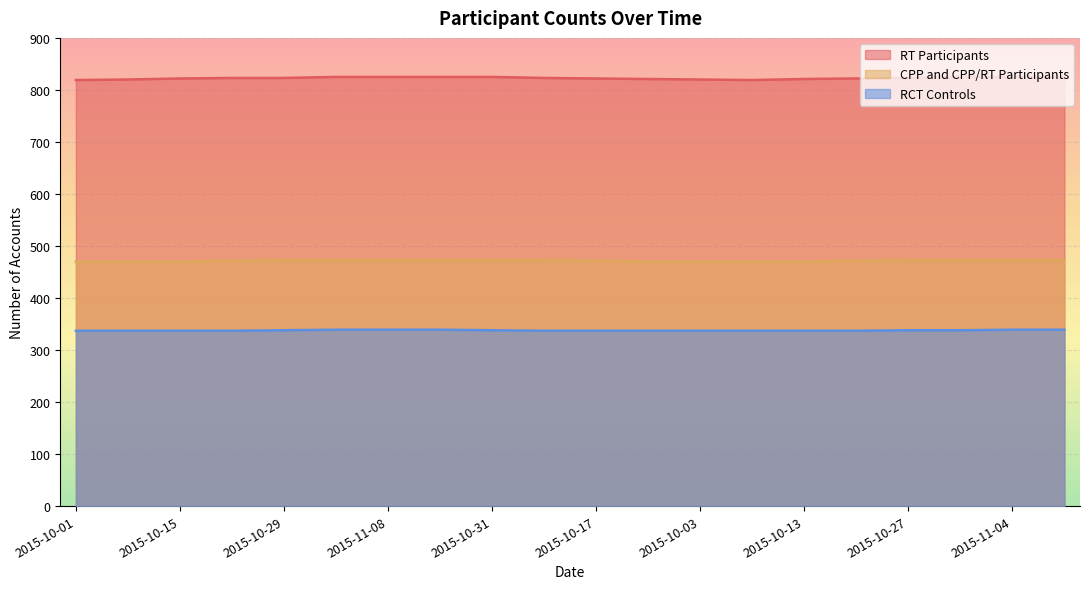

What is the difference between the highest and lowest values at 2015-10-17?

485